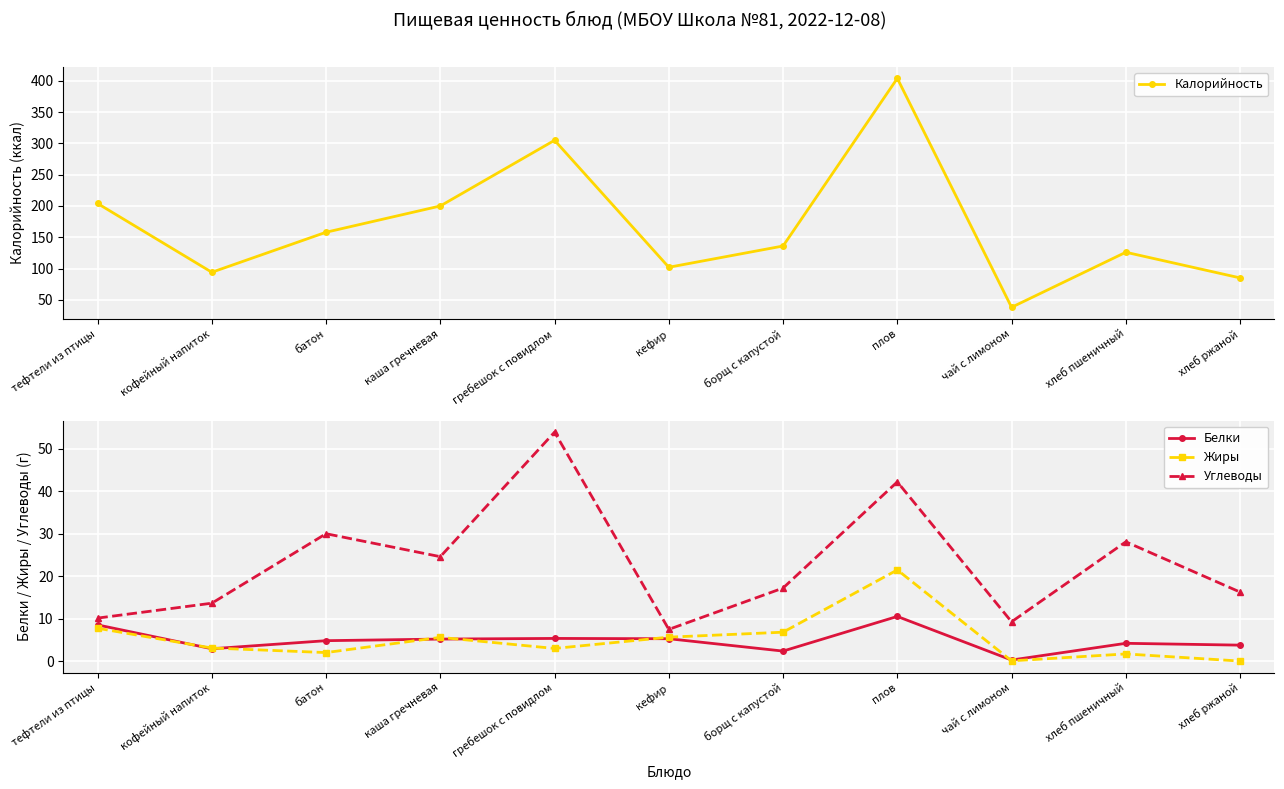

What is the spread (max minus min) of values at каша гречневая?

194.8